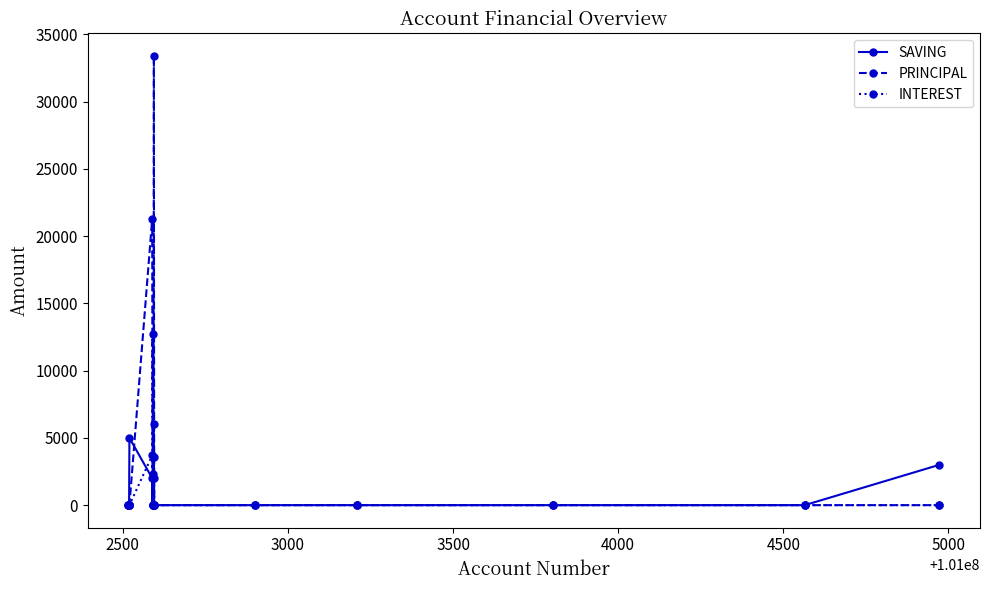

True or false: INTEREST has more than 1 points higher than both neighbors.

True